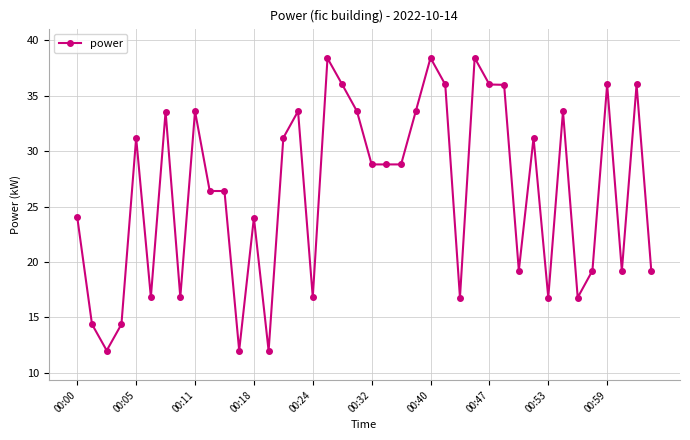

Reading left to right, list all the values displayed in this chart.

24.0	14.4	12.0	14.4	31.2	16.8	33.6	16.8	33.6	26.4	26.4	12.0	24.0	12.0	31.2	33.6	16.8	38.4	36.0	33.6	28.8	28.8	28.8	33.6	38.4	36.0	16.8	38.4	36.0	36.0	19.2	31.2	16.8	33.6	16.8	19.2	36.0	19.2	36.0	19.2